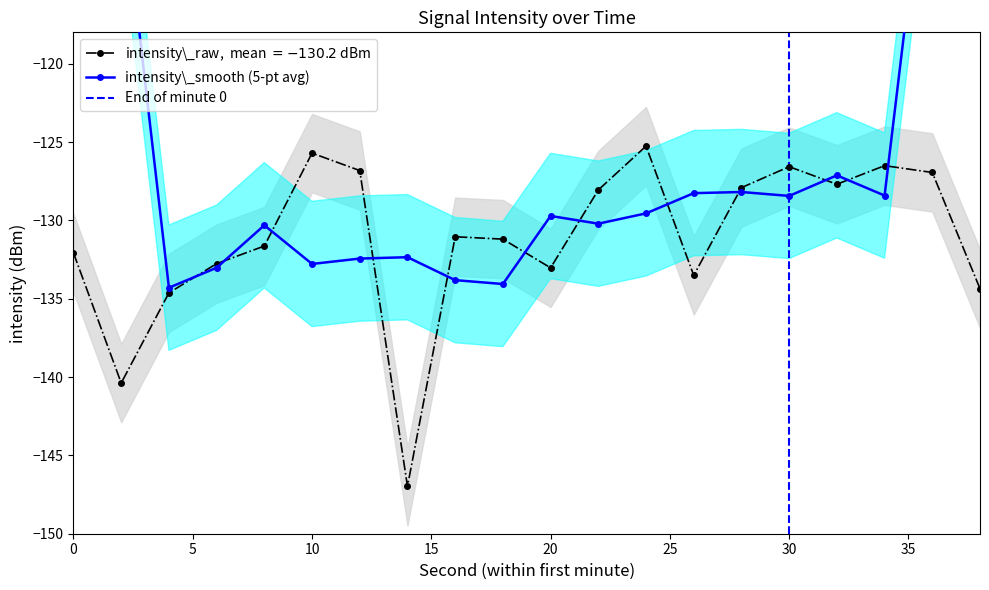

Read the value at 22.

-128.1